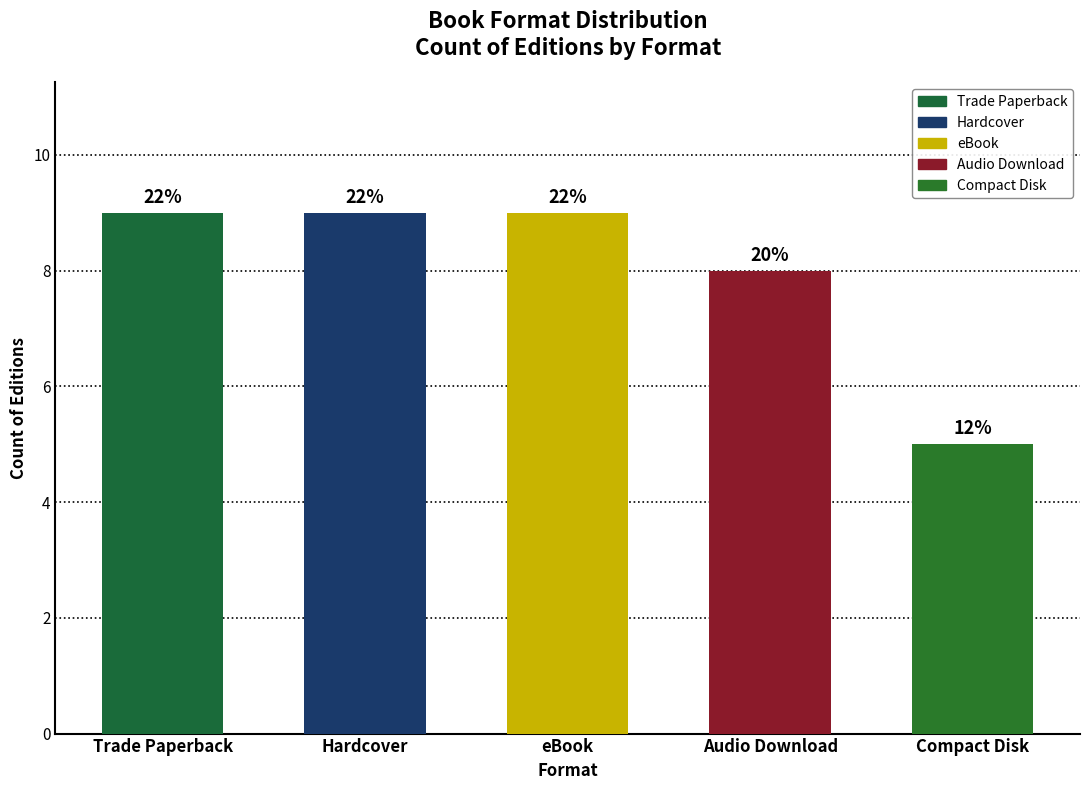

What is the difference between the values at Hardcover and Audio Download?

1